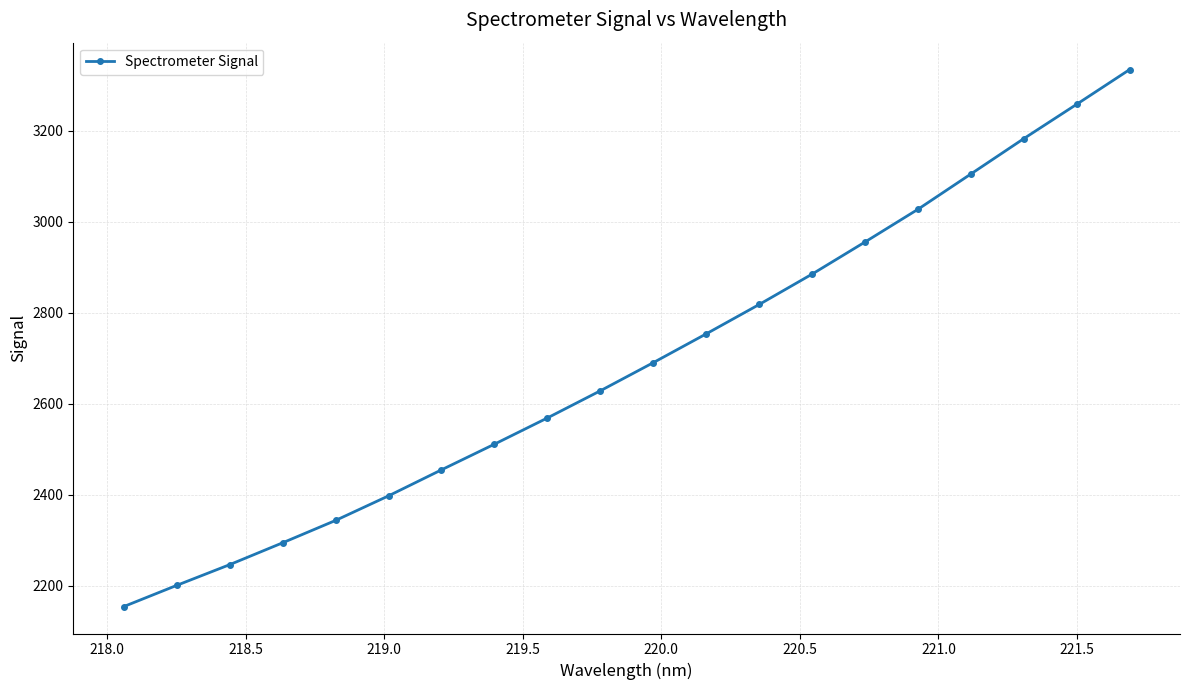

Reading right to left, list all the values displayed in this chart.

3334.6	3258.4	3182.9	3105.2	3027.6	2955.7	2885.1	2818.3	2753.8	2690.5	2628.6	2568.9	2511.3	2454.9	2397.7	2343.6	2294.4	2246.4	2200.8	2154.2